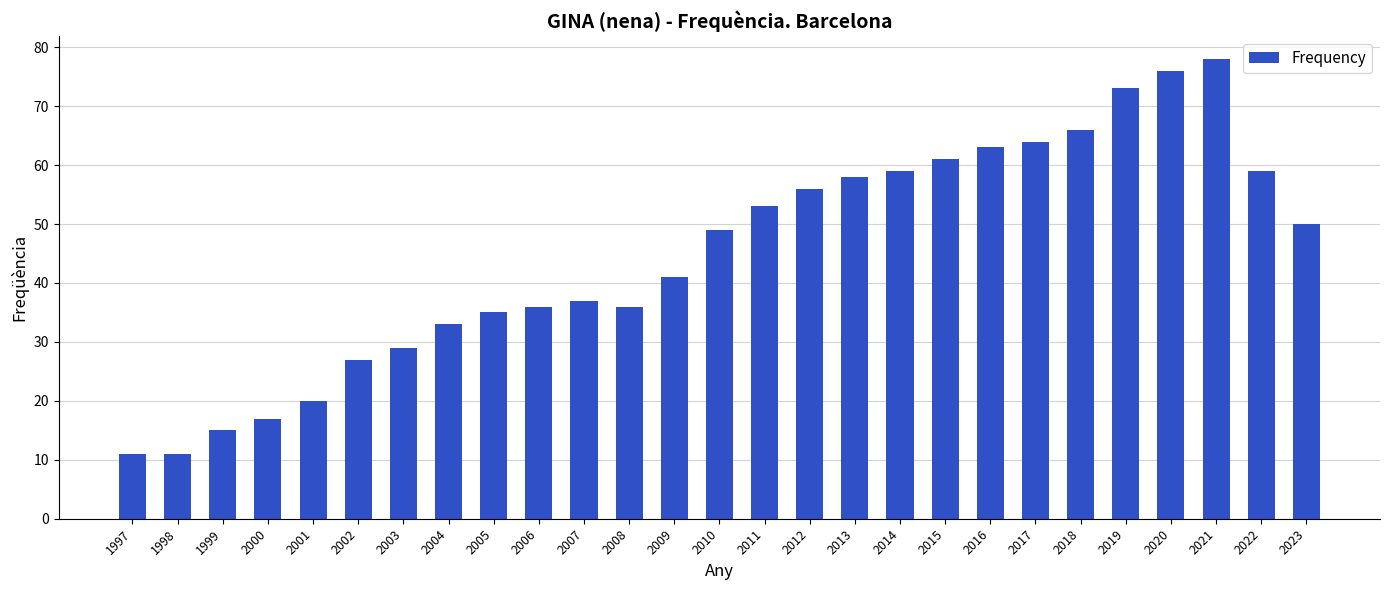

At which label is the value closest to 44?

2009